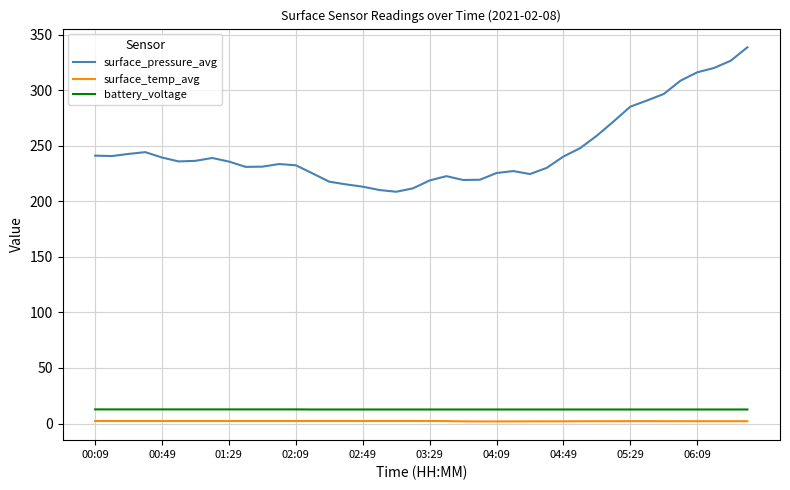

How many series are shown in this chart?

3